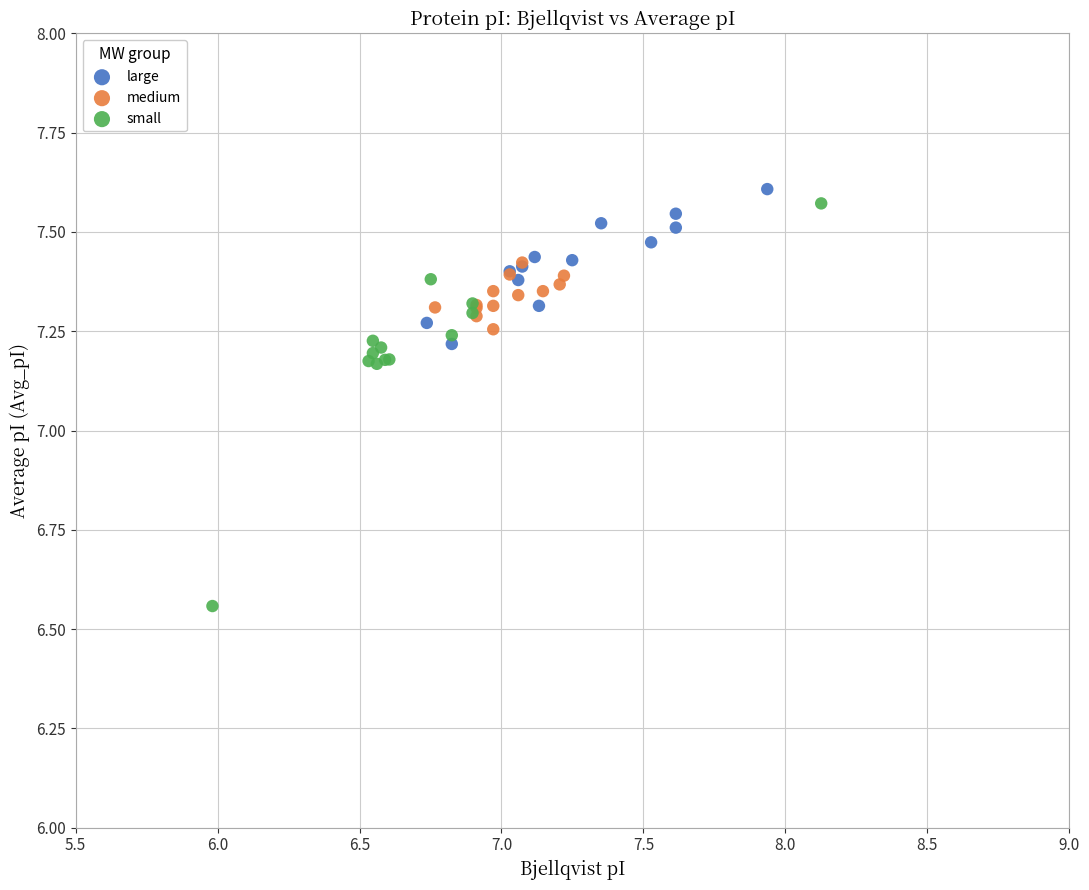

Which series contains the highest Y value?

large